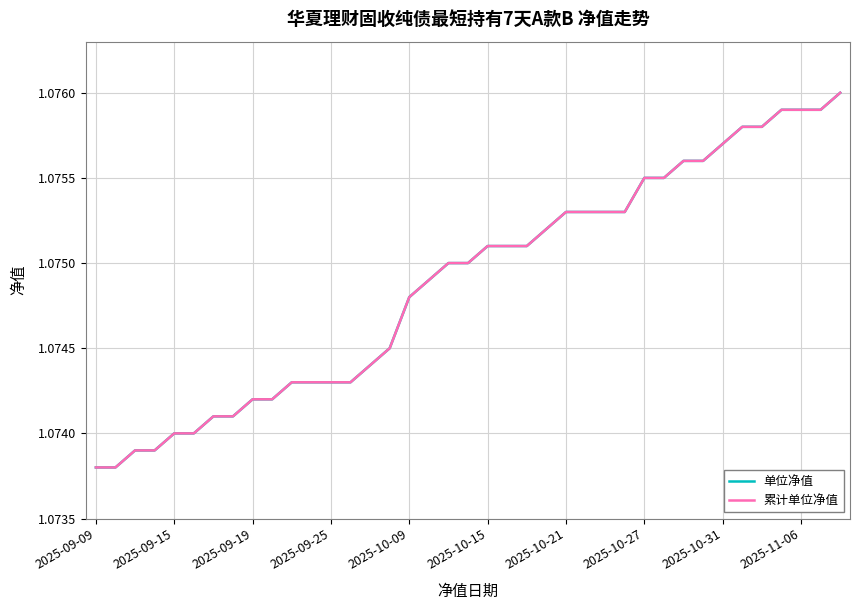

Is this an area chart (filled region under the line)?

No